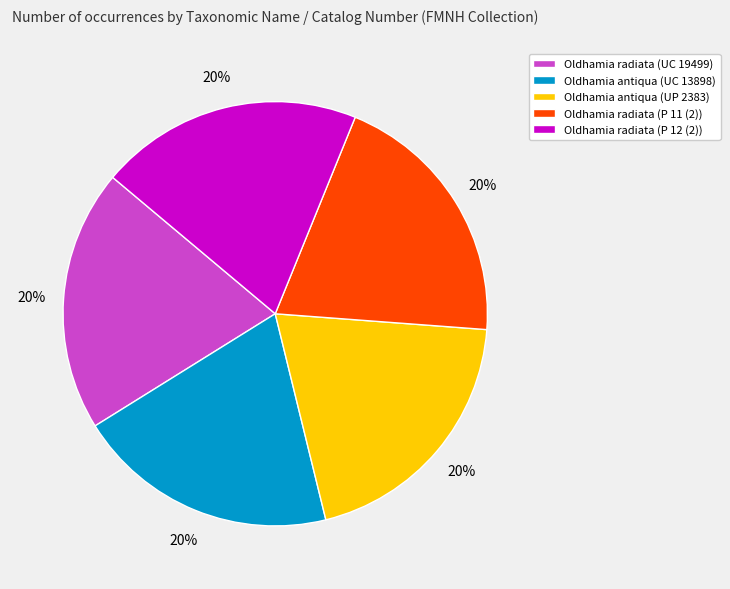

True or false: Oldhamia radiata (UC 19499) accounts for 20% of the total.

True